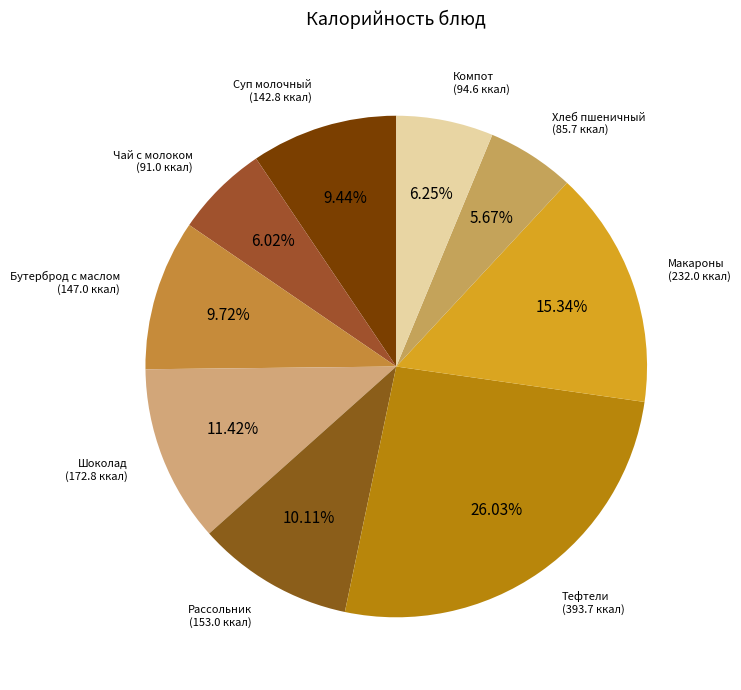

How much of the chart is everything except Рассольник?

89.9%